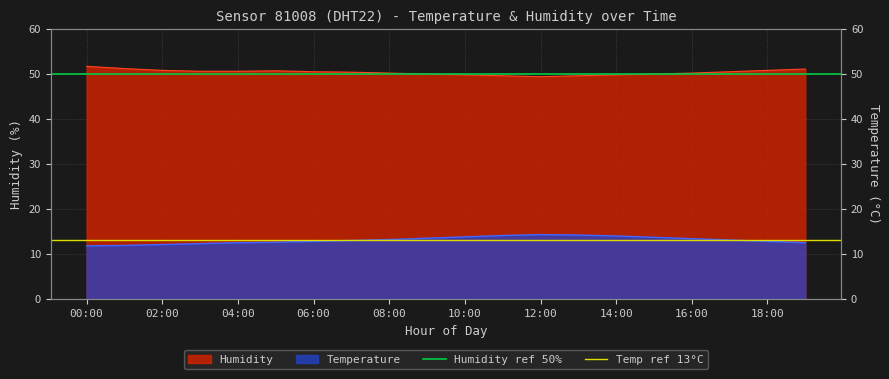

Does the chart display data point markers on the line(s)?

No